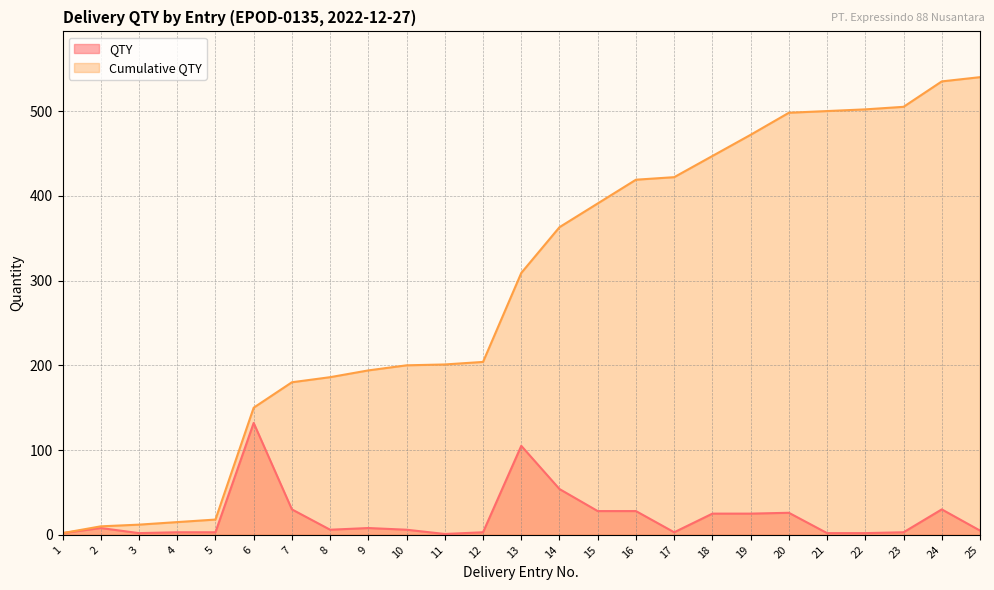

How many data points in QTY are less than 6?

11